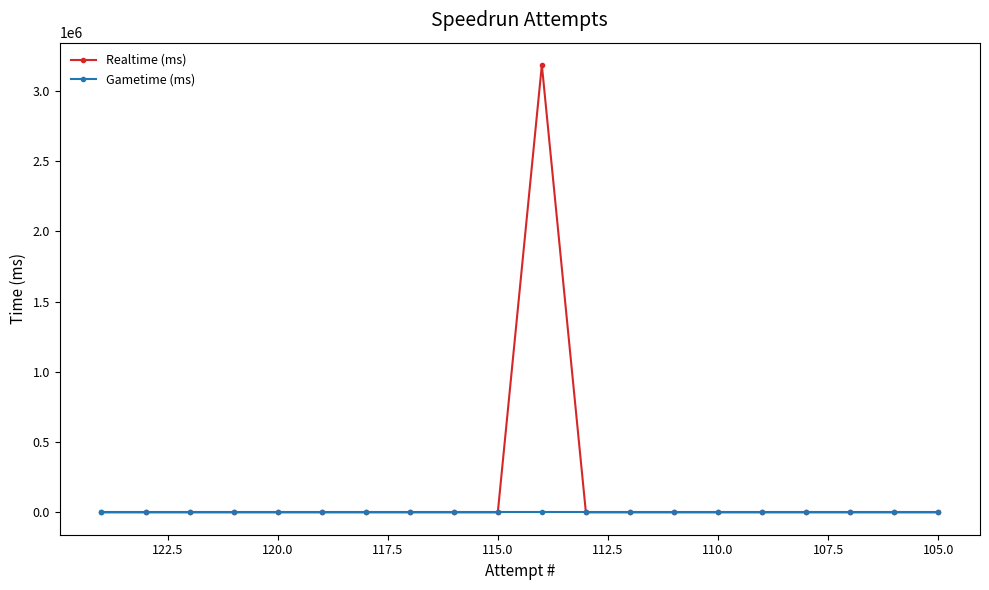

True or false: Realtime (ms) and Gametime (ms) cross at least once.

False